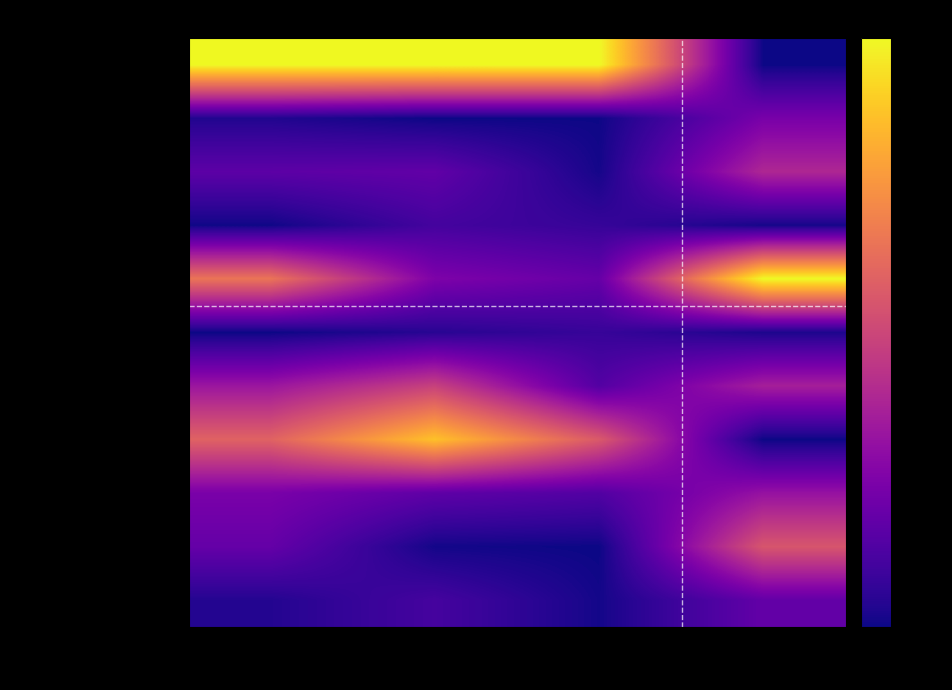

Which series has the widest spread of values?

Омлет натуральный